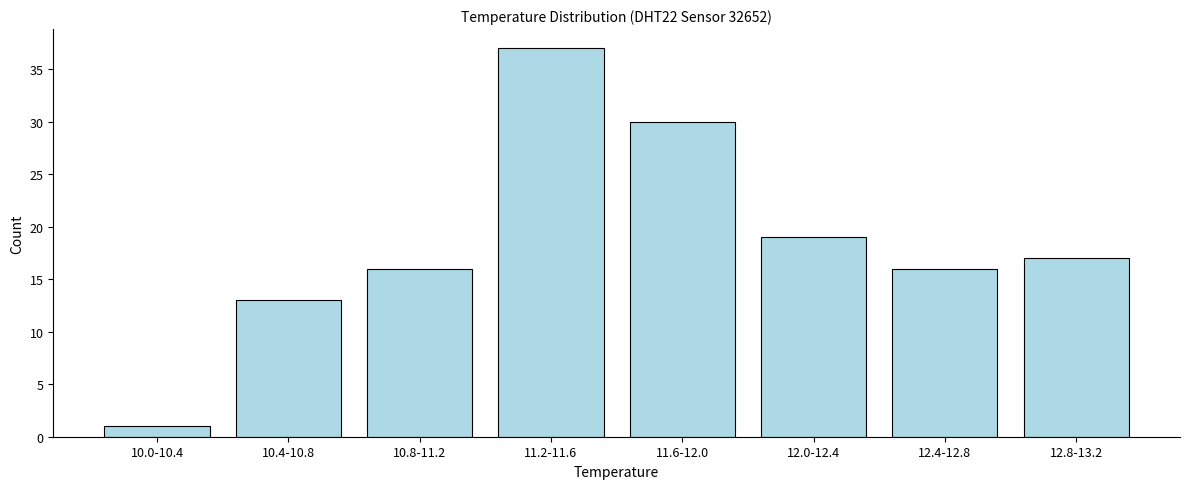

Reading right to left, transcribe all the data shown in this chart.

17	16	19	30	37	16	13	1